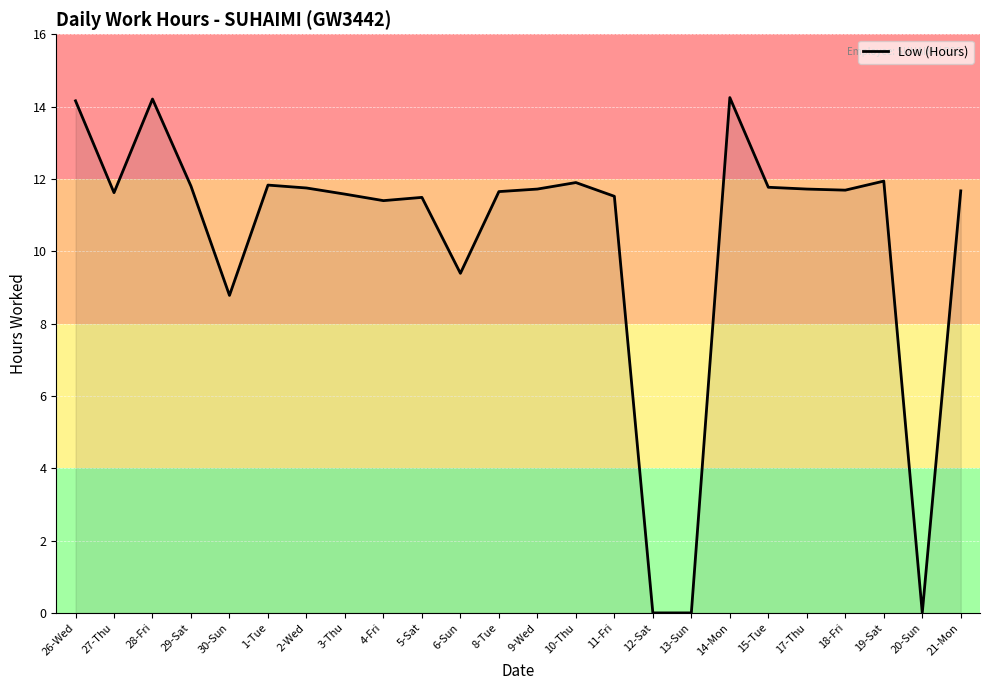

What is the difference between the values at 14-Mon and 6-Sun?

4.9